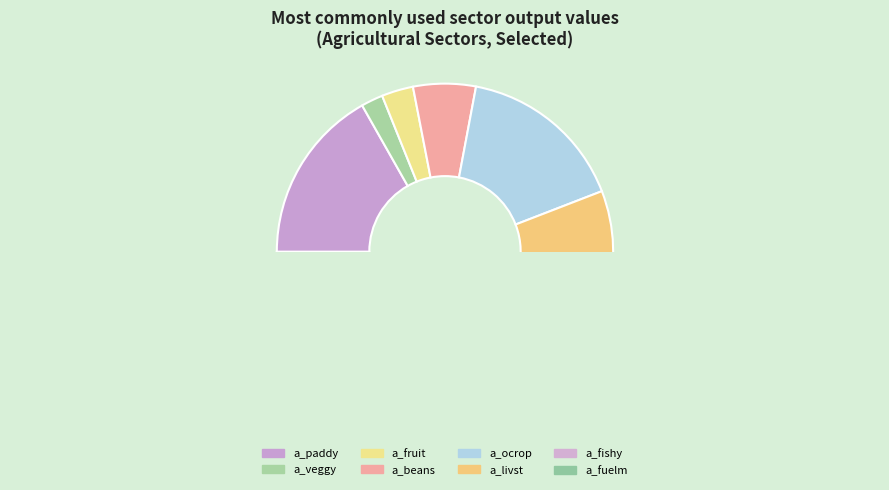

Is a_livst the majority of the pie?

No